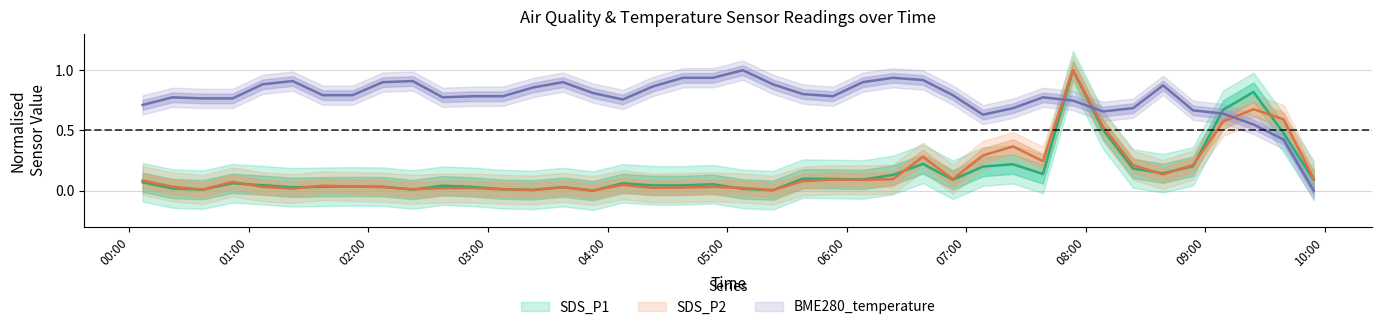

What is the total value across all series at 2024/01/13 01:06:51?

1.0